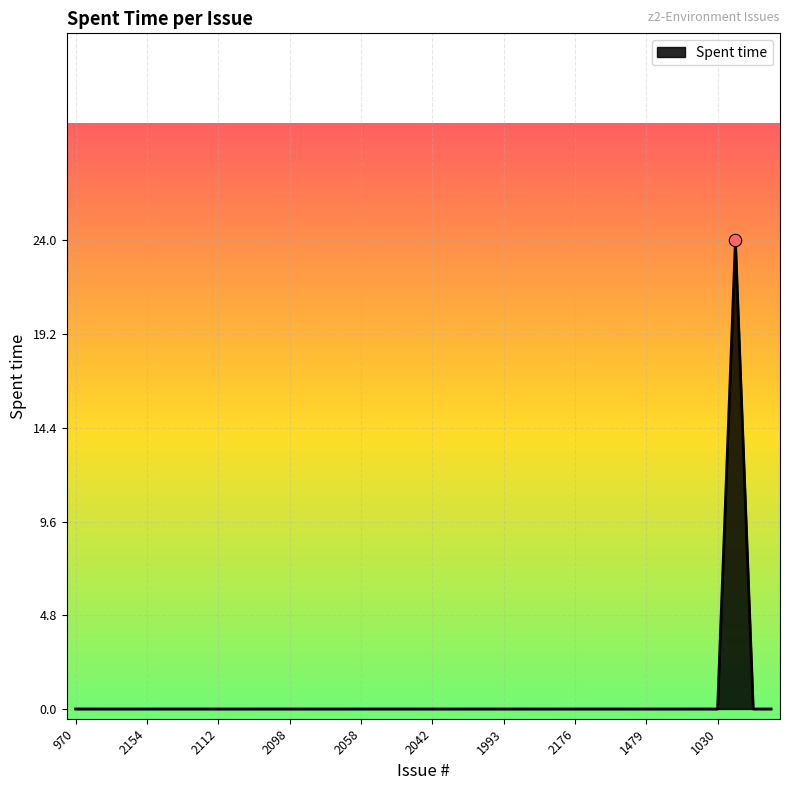

What is the maximum value shown in the chart?

24